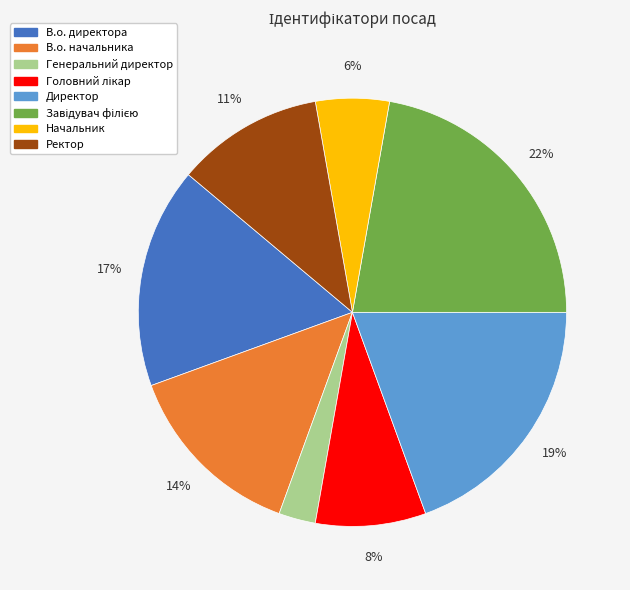

How many segments does this pie chart have?

8